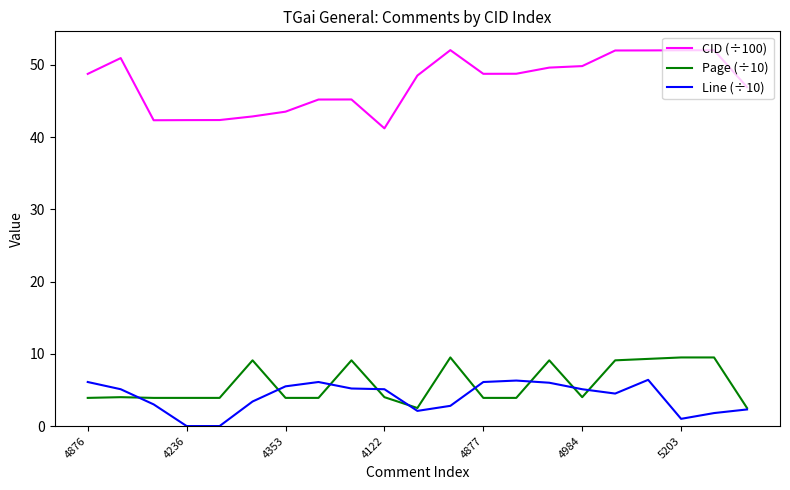

True or false: CID (÷100) and Page (÷10) intersect in this chart.

False